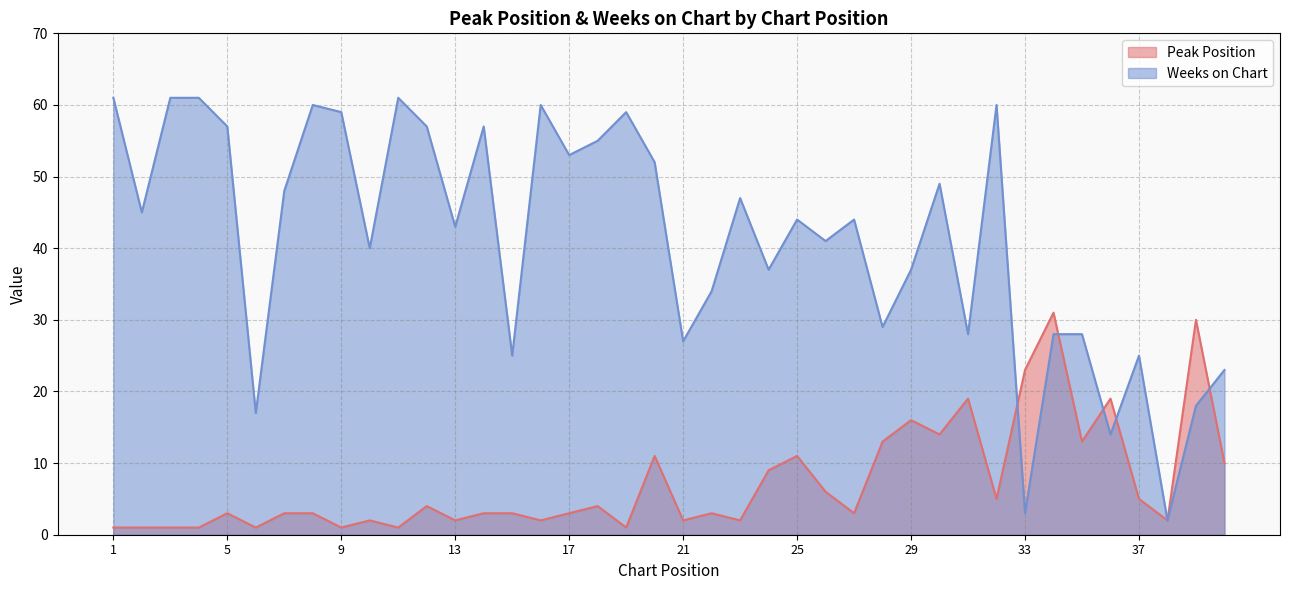

What is the sum of the Weeks on Chart values at 7 and 19?

107